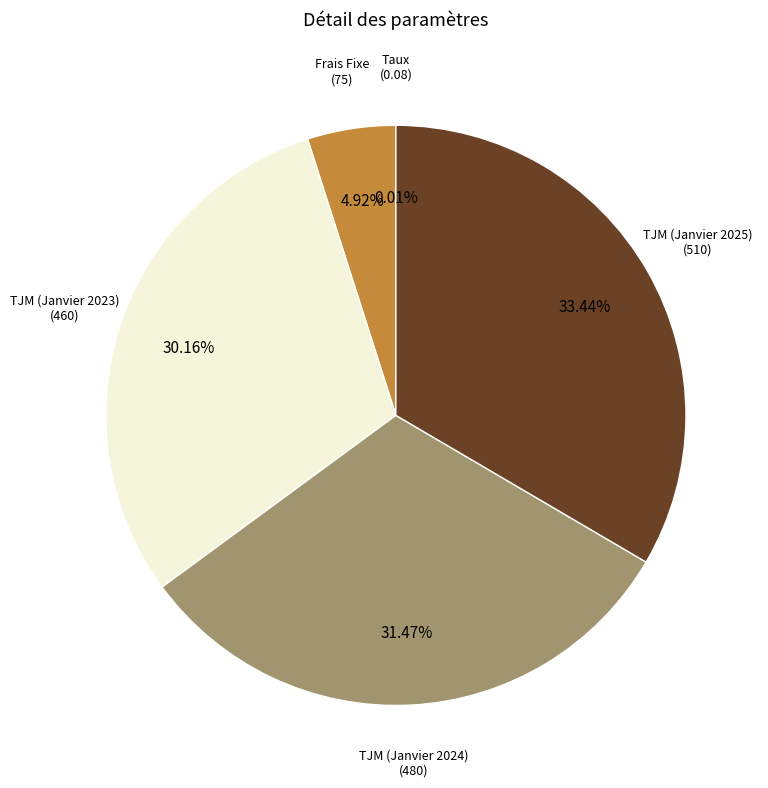

Between TJM (Janvier 2025) and TJM (Janvier 2024), which is larger?

TJM (Janvier 2025)